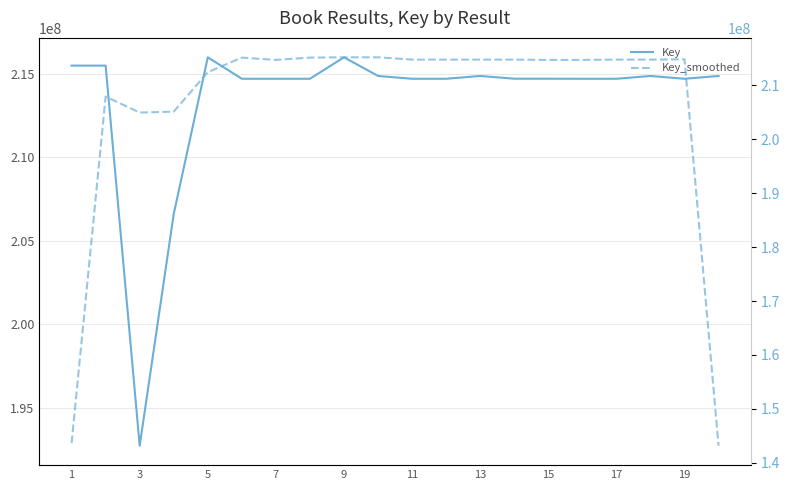

What is the lowest value of the Key series?

192734487.0